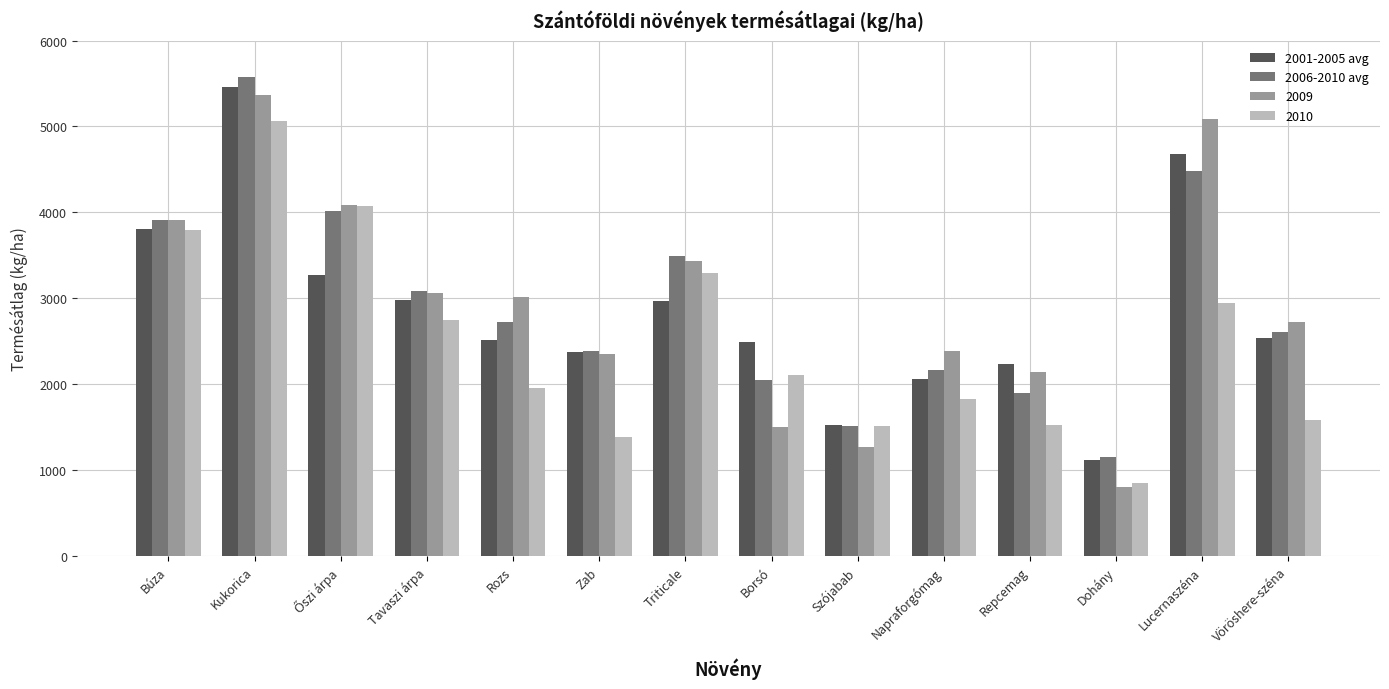

What is the difference between the highest and lowest values at Dohány?

350